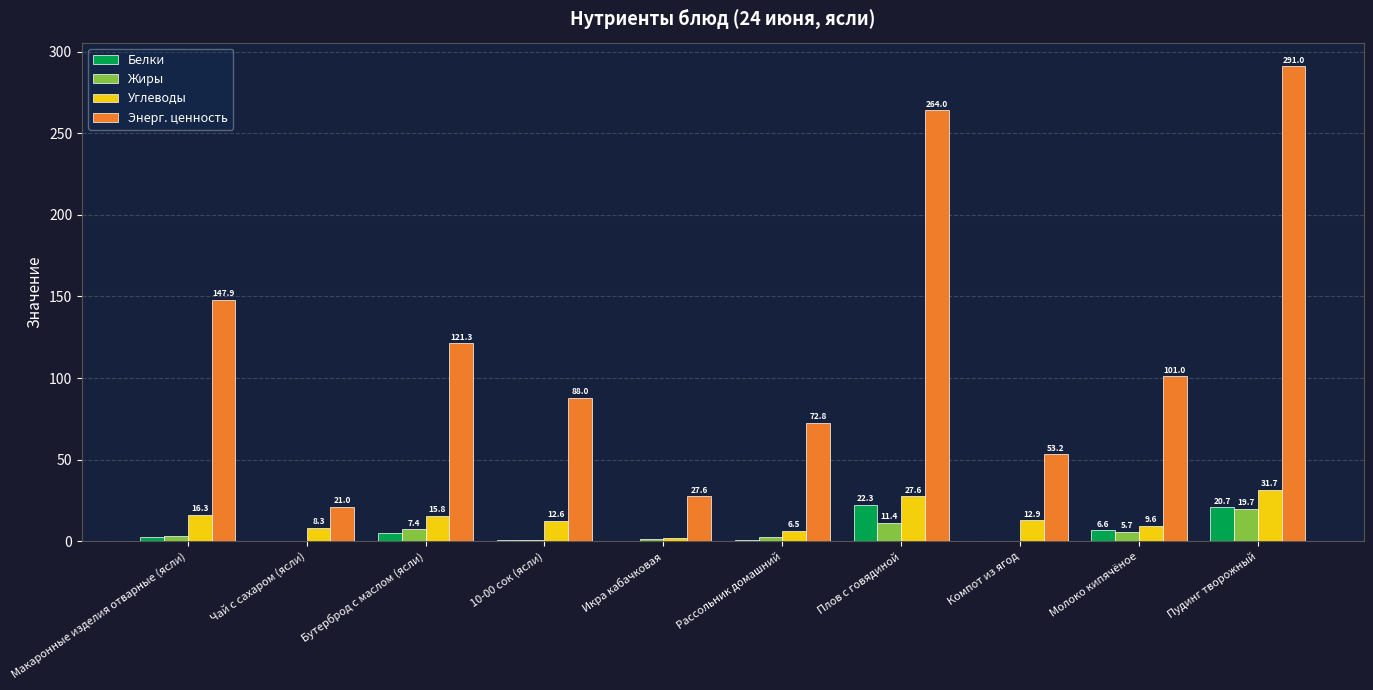

Does the chart contain stacked bars?

No